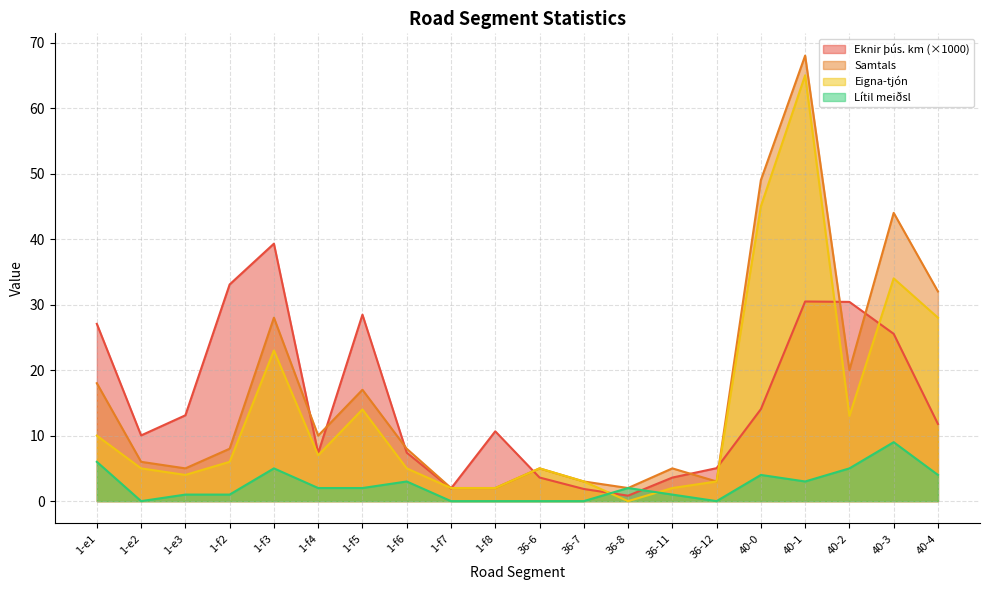

True or false: Samtals and Eknir þús. km cross at least once.

True